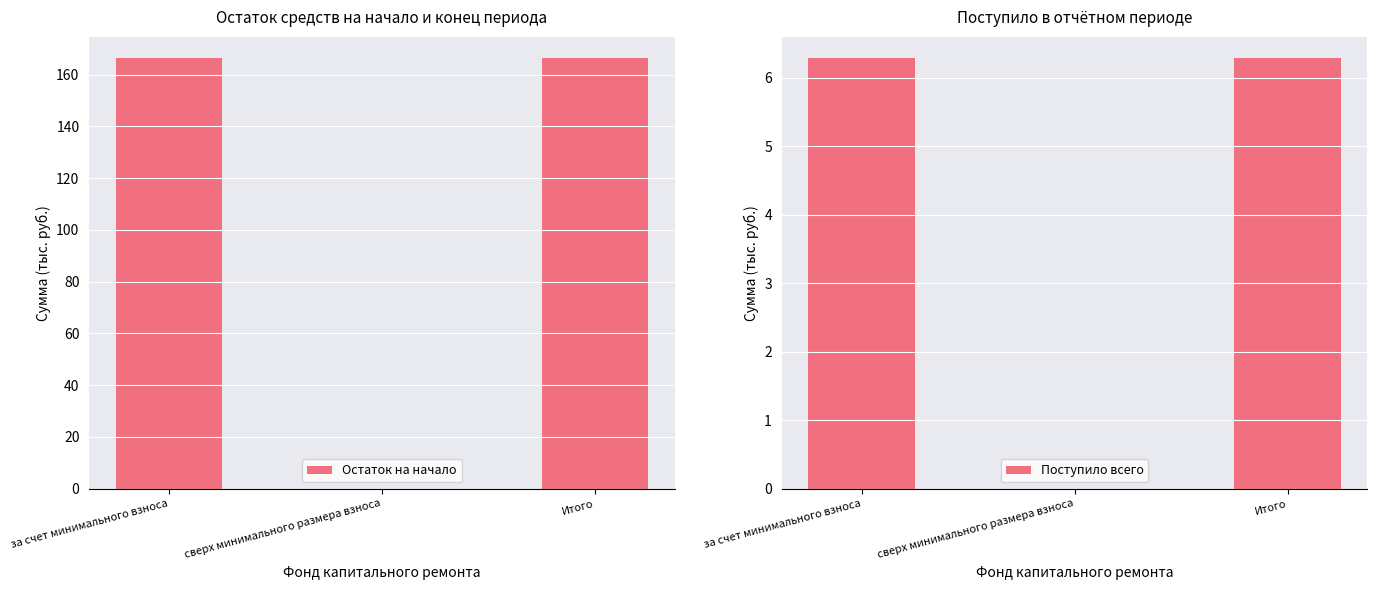

At which category is the sum across all series the highest?

за счет минимального взноса